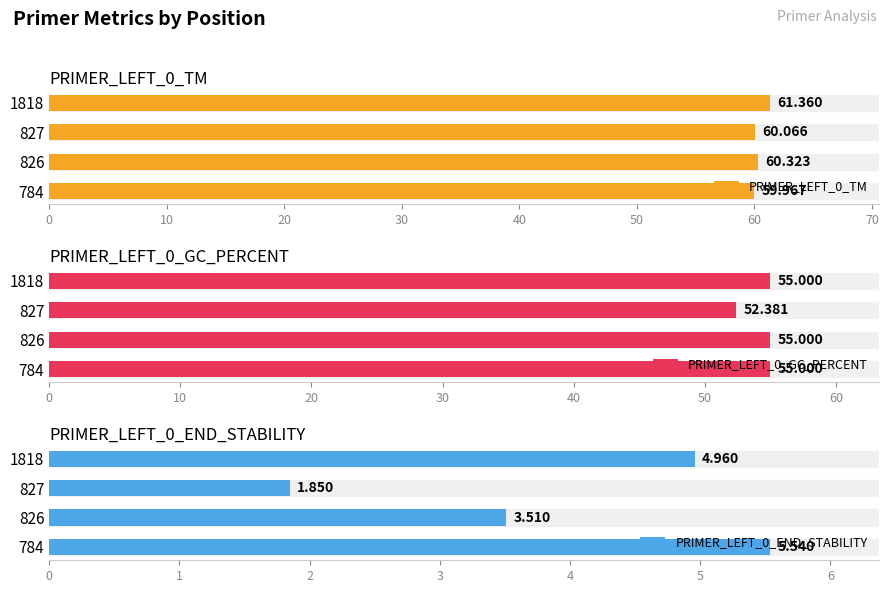

Reading left to right, extract all data points from this chart.

PRIMER_LEFT_0_TM: 60.0	60.3	60.1	61.4
PRIMER_LEFT_0_GC_PERCENT: 55.0	55.0	52.4	55.0
PRIMER_LEFT_0_END_STABILITY: 5.5	3.5	1.9	5.0